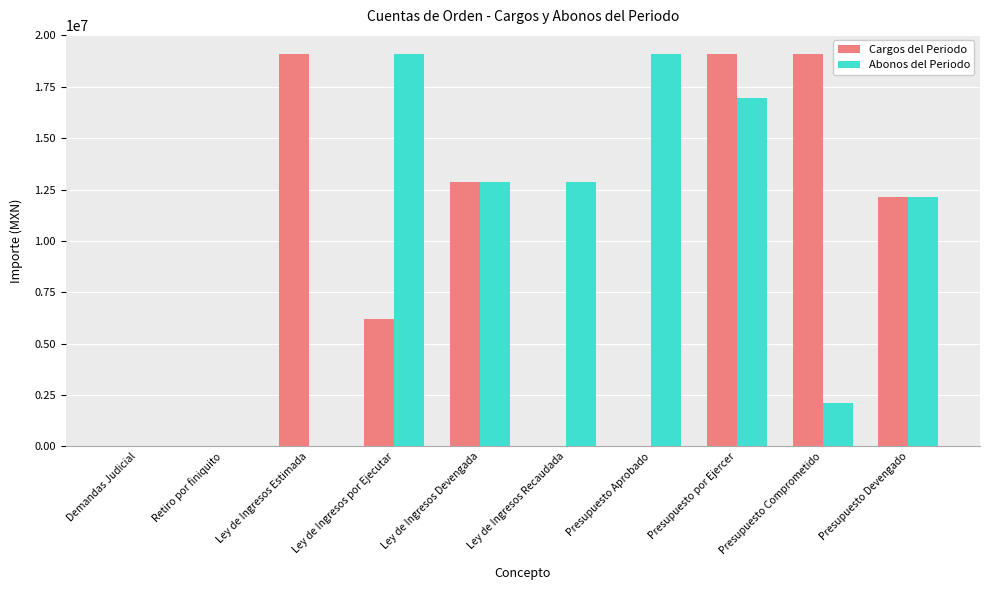

Between Ley de Ingresos Estimada and Presupuesto Comprometido, which series saw the biggest shift?

Abonos del Periodo